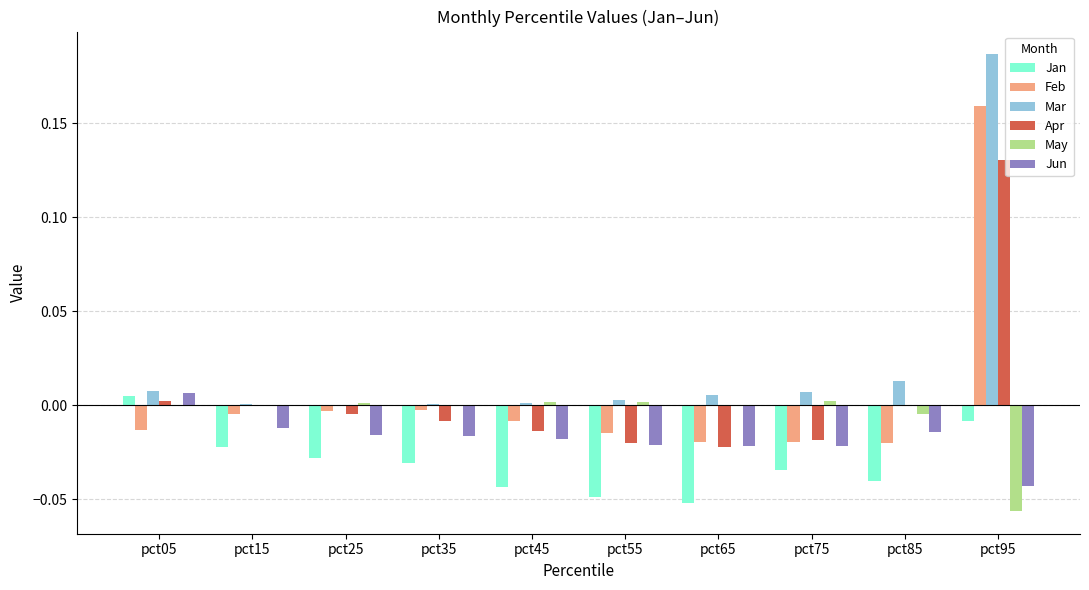

Which label corresponds to the largest value in the chart?

pct95